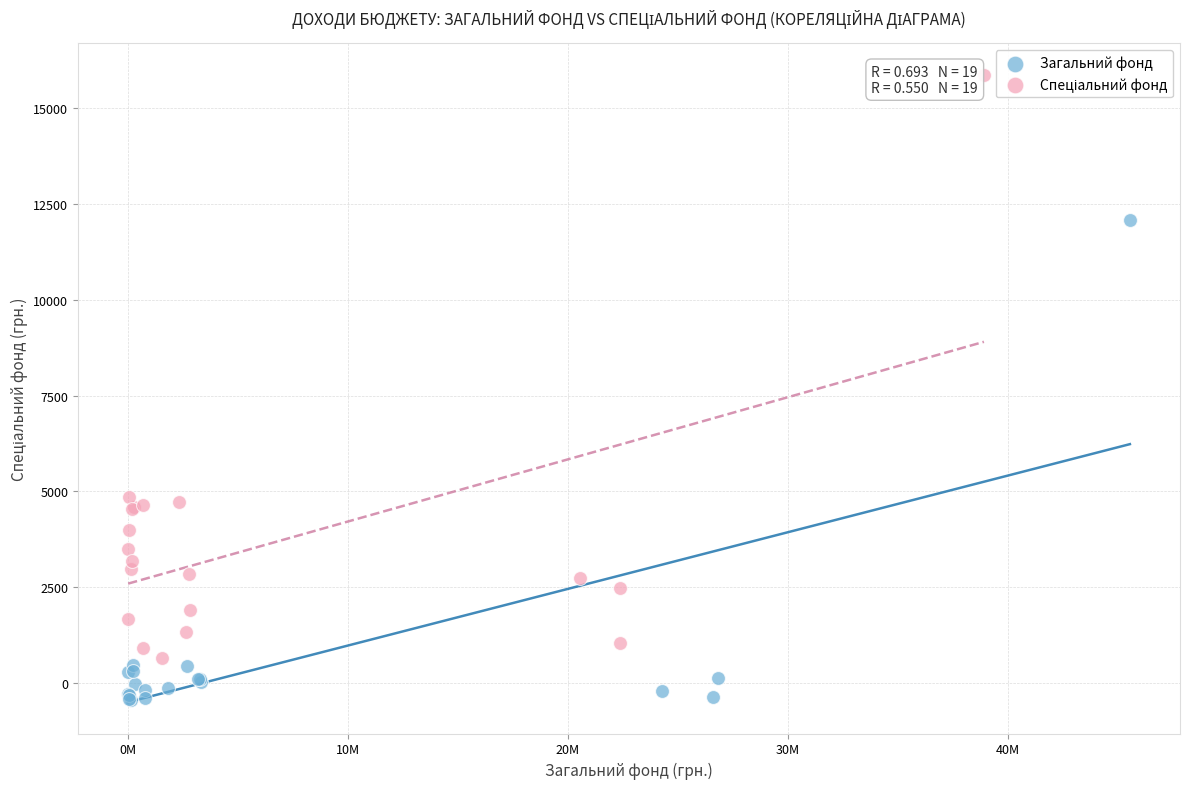

Which series reaches the minimum Y coordinate?

Загальний фонд